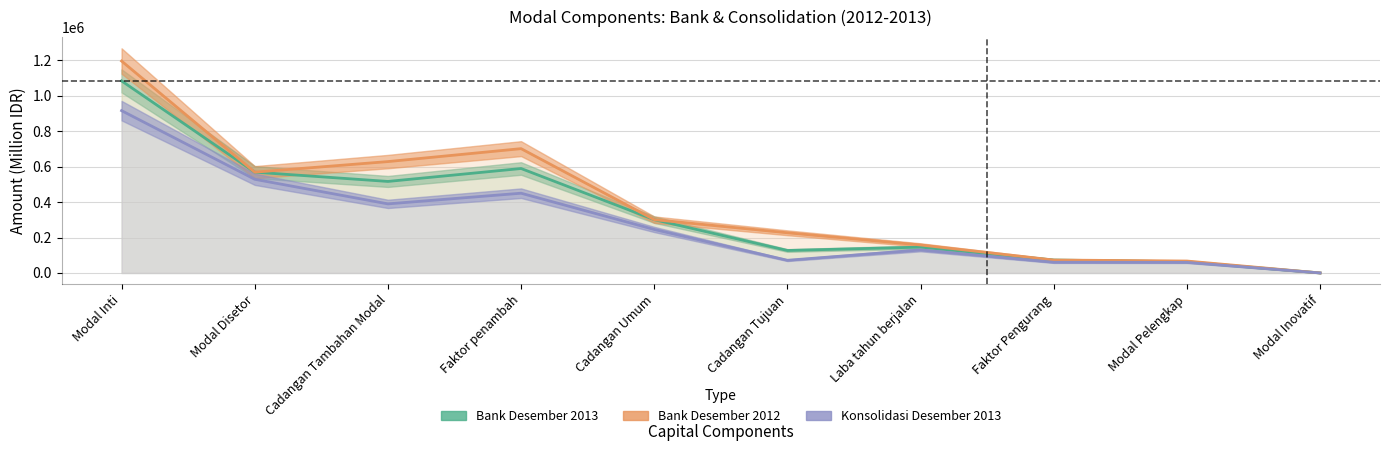

How many values in Bank Desember 2013 are above zero?

9